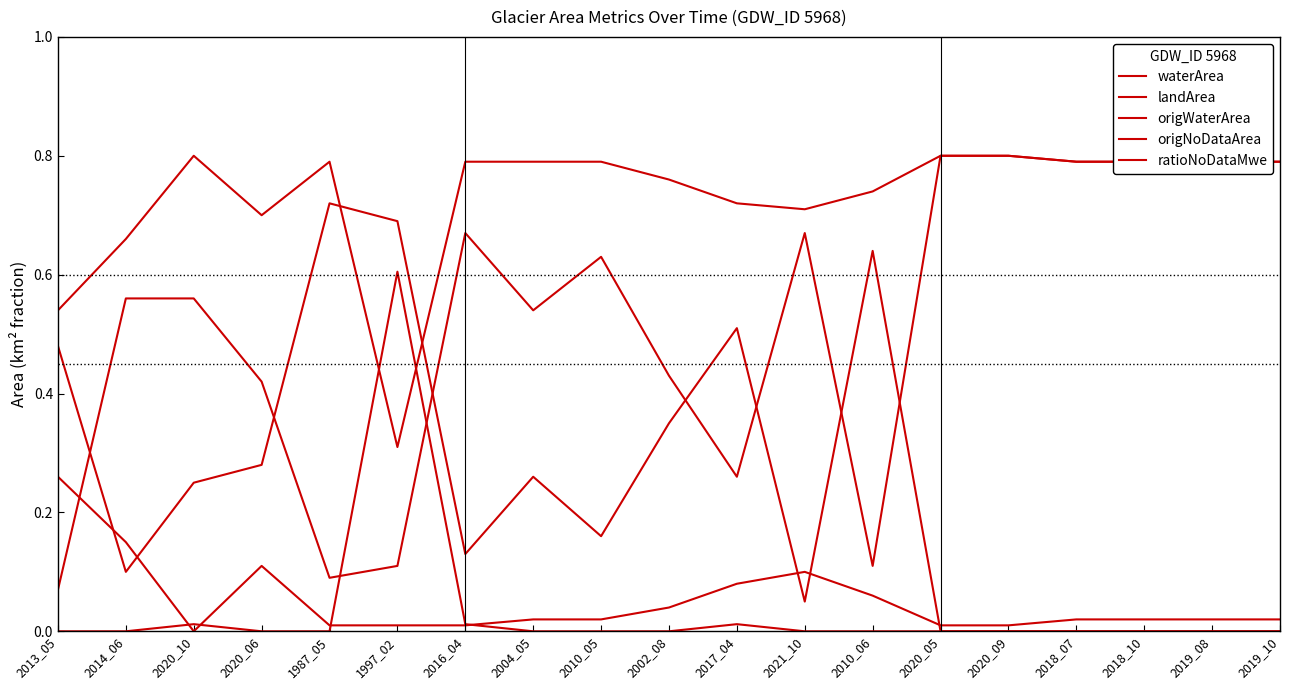

Is this an area chart (filled region under the line)?

No